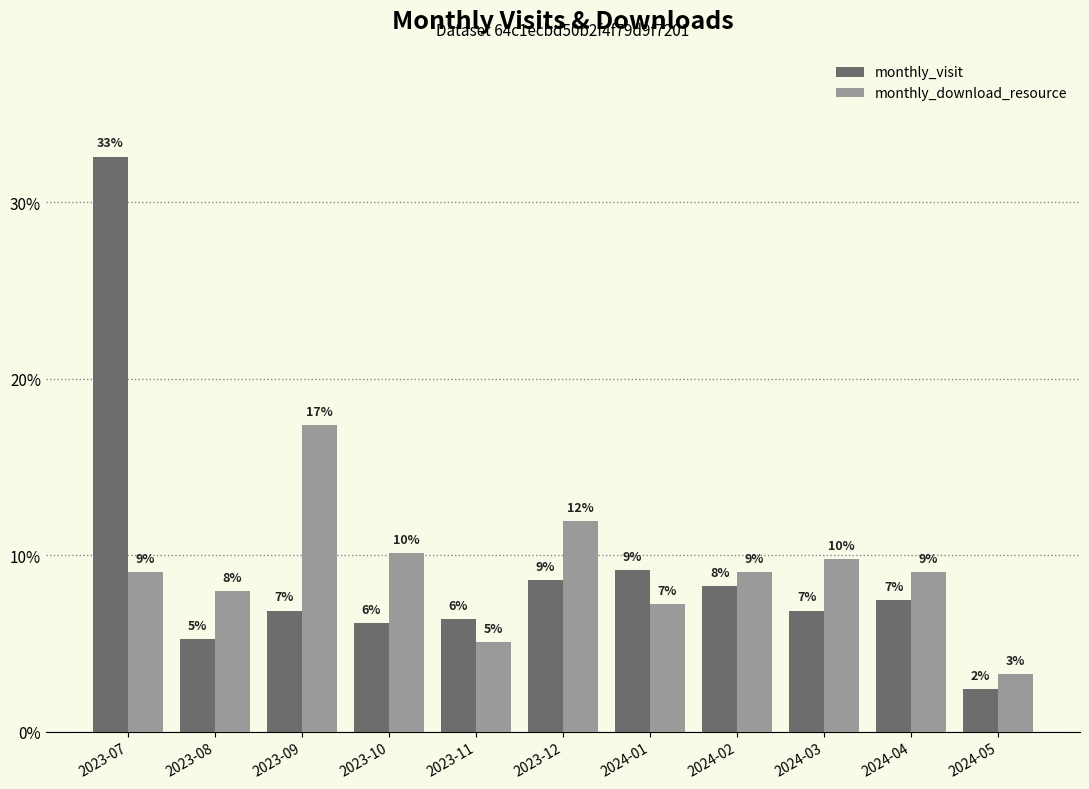

Reading right to left, extract all data points from this chart.

monthly_visit: 2024-05=2.4	2024-04=7.5	2024-03=6.9	2024-02=8.3	2024-01=9.2	2023-12=8.6	2023-11=6.4	2023-10=6.2	2023-09=6.9	2023-08=5.2	2023-07=32.6
monthly_download_resource: 2024-05=3.3	2024-04=9.1	2024-03=9.8	2024-02=9.1	2024-01=7.2	2023-12=12.0	2023-11=5.1	2023-10=10.1	2023-09=17.4	2023-08=8.0	2023-07=9.1